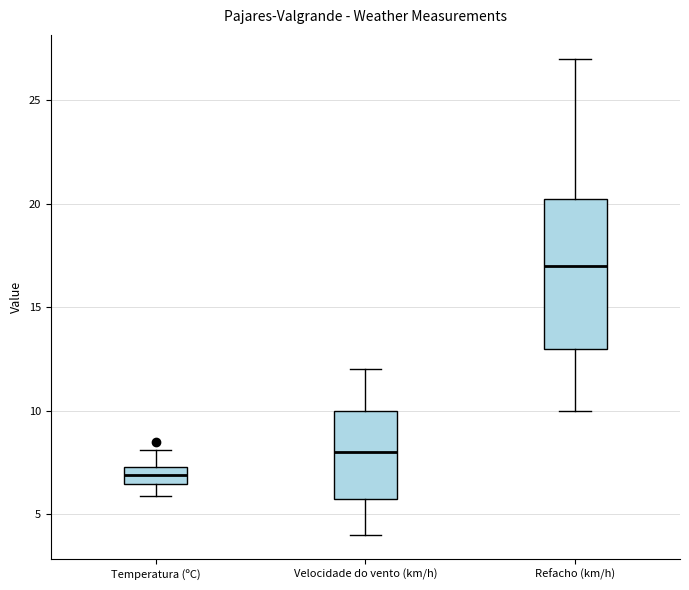

Which box has the lowest median line?

Temperatura (ºC)